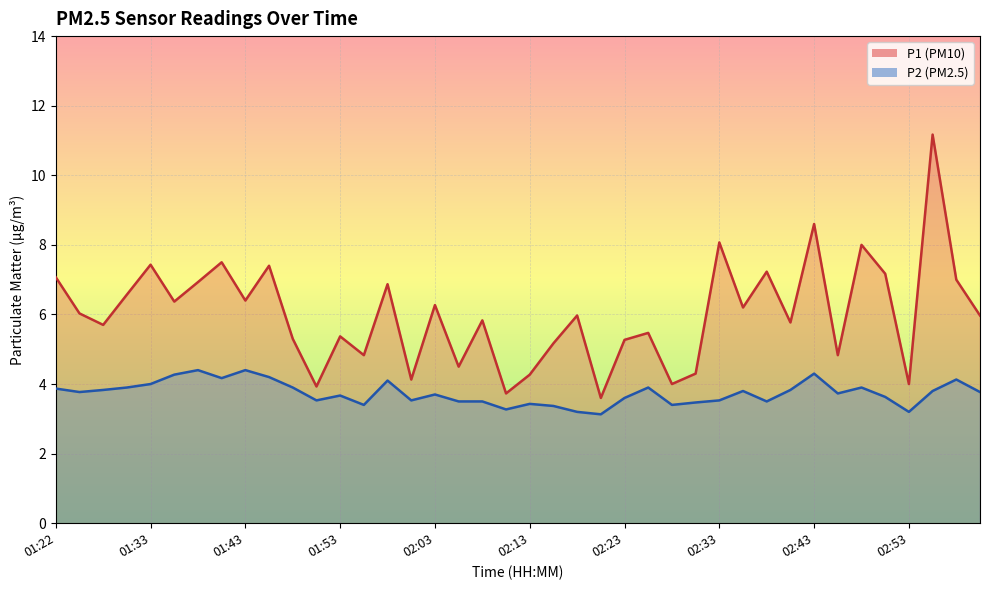

What is the difference between the maximum and minimum values in the P2 series?

1.3